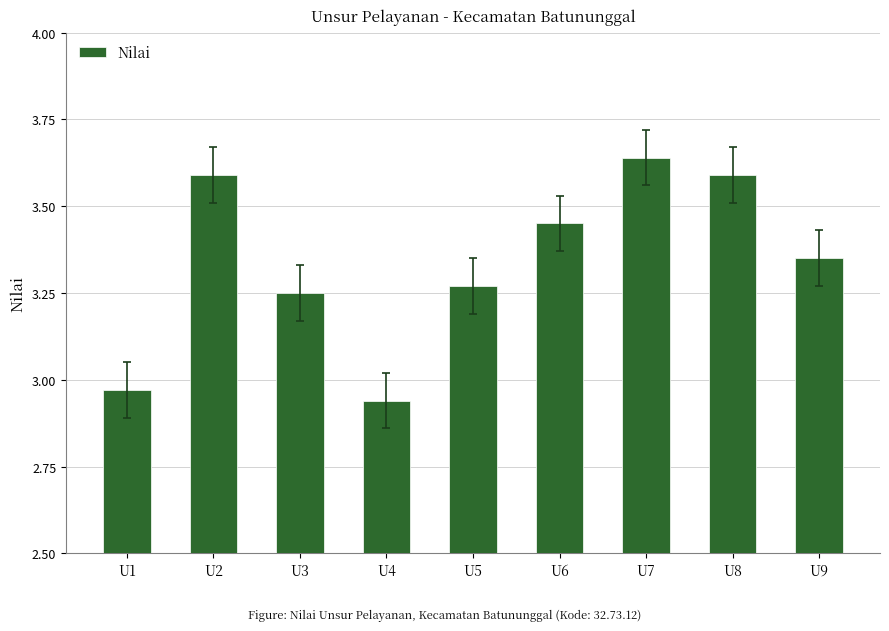

How many distinct data groups are displayed?

1